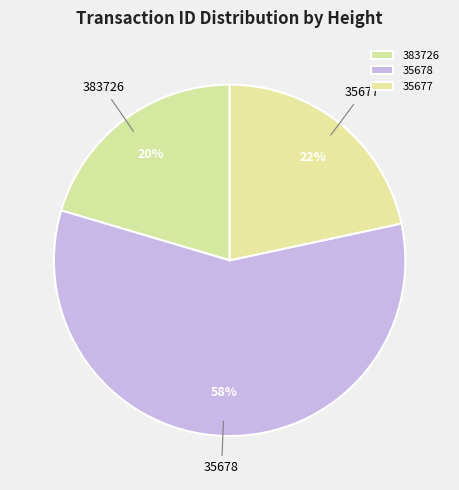

Which slice is the largest?

35678